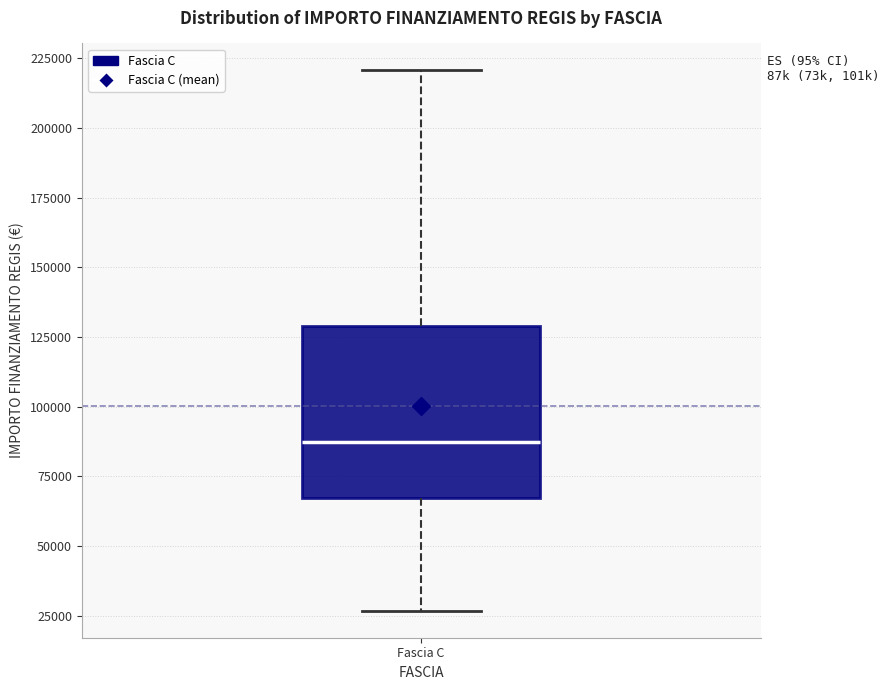

Read this box plot against the y-axis: the position of the median line, the range covered by the box, and the ends of both whiskers. The values are not printed on the chart, so give them approximately, as read against the axis.

median 85000, box 65000 to 130000, whiskers 25000 to 220000